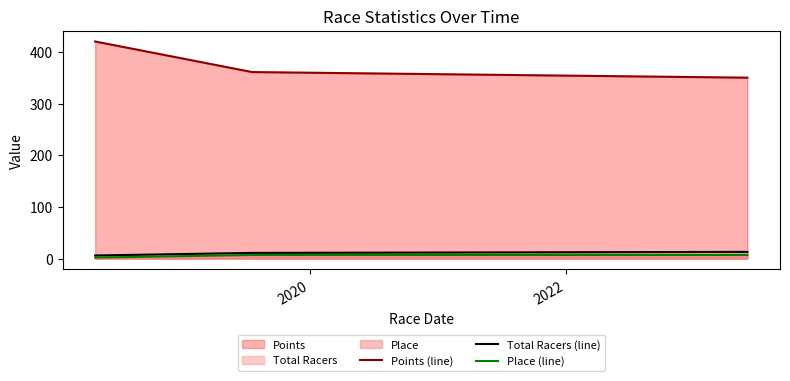

True or false: Place (line) has more than 1 interior local peaks.

False